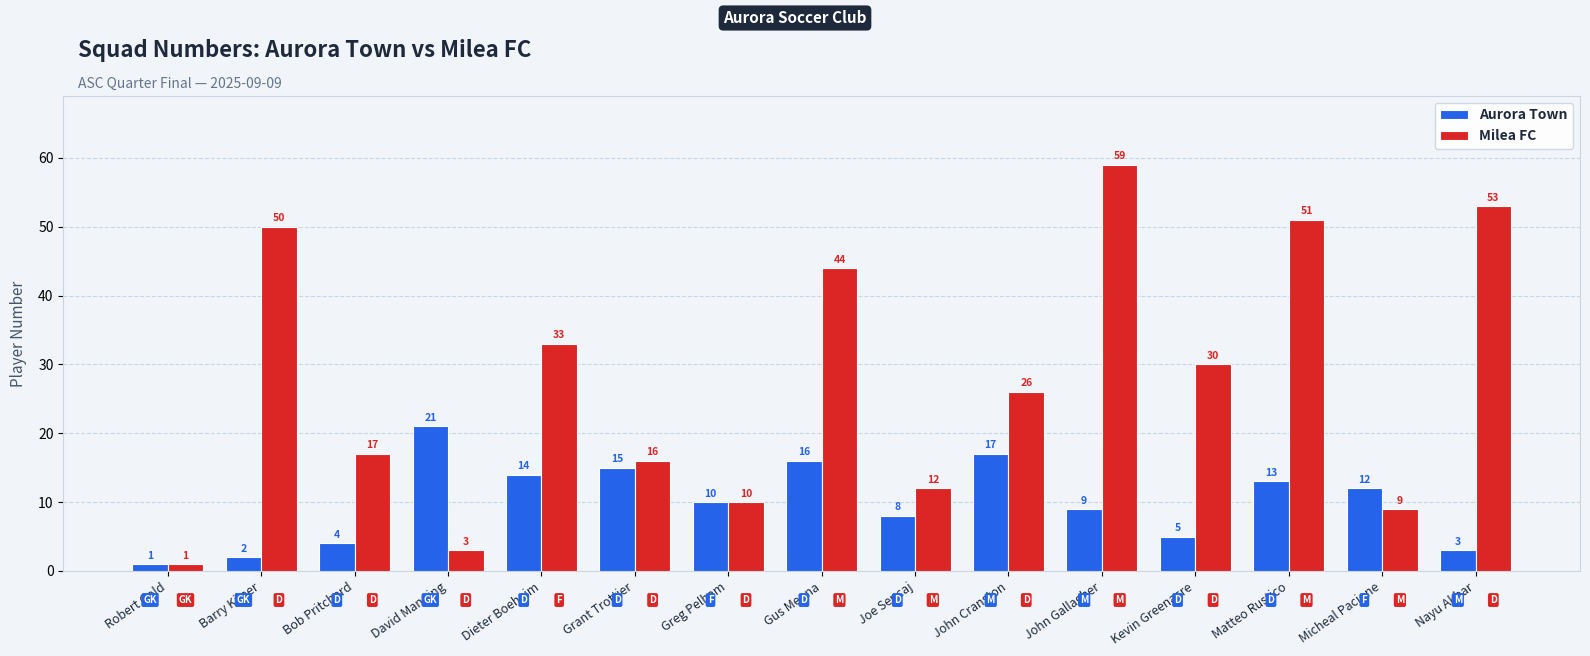

What is the label of the 3rd bar from the left?

Bob Pritchard